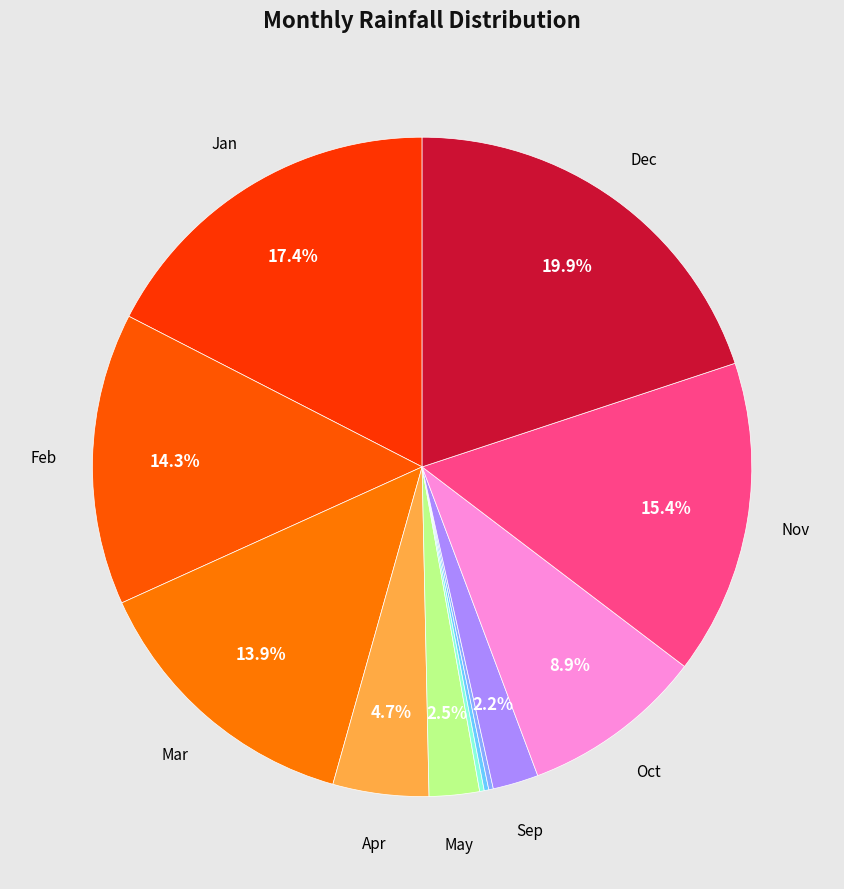

Which slice is the smallest?

Jun